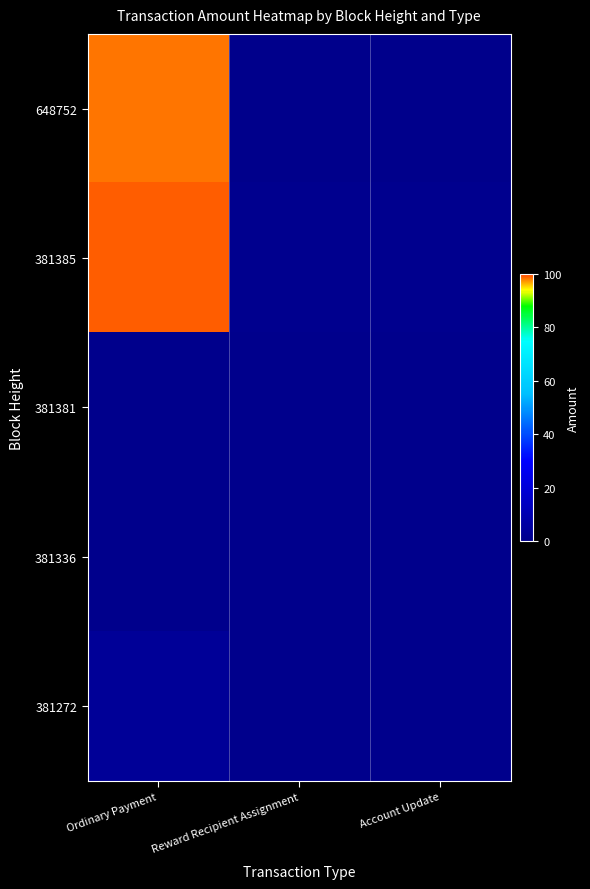

Which series has the largest range (max minus min)?

648752